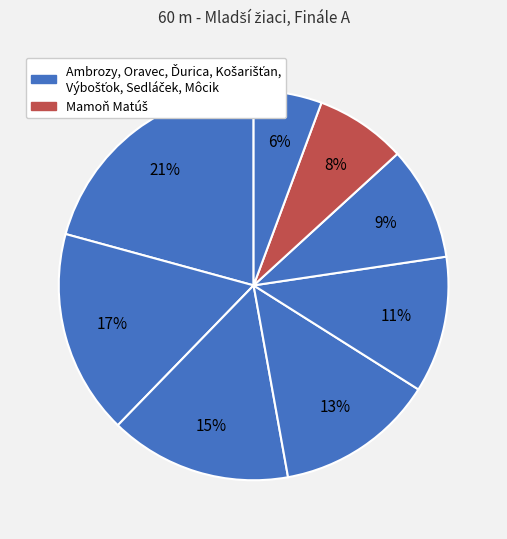

Count the number of slices in the pie.

8